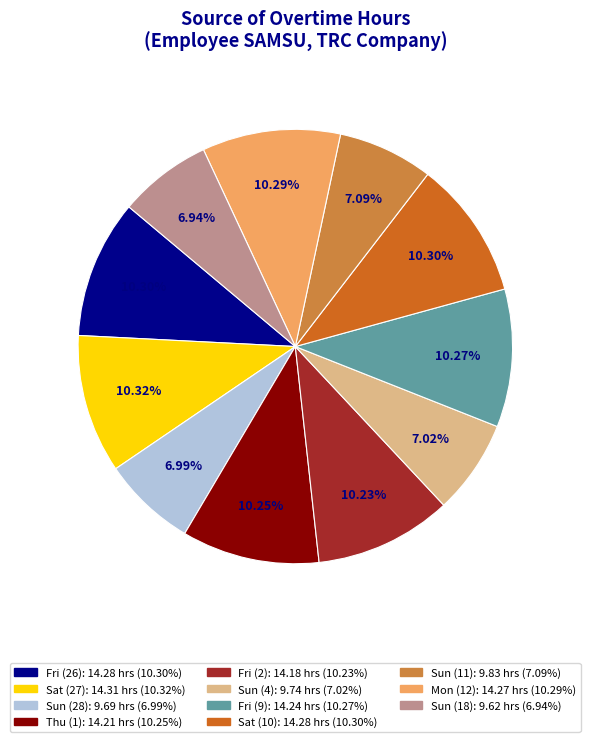

How many segments does this pie chart have?

11